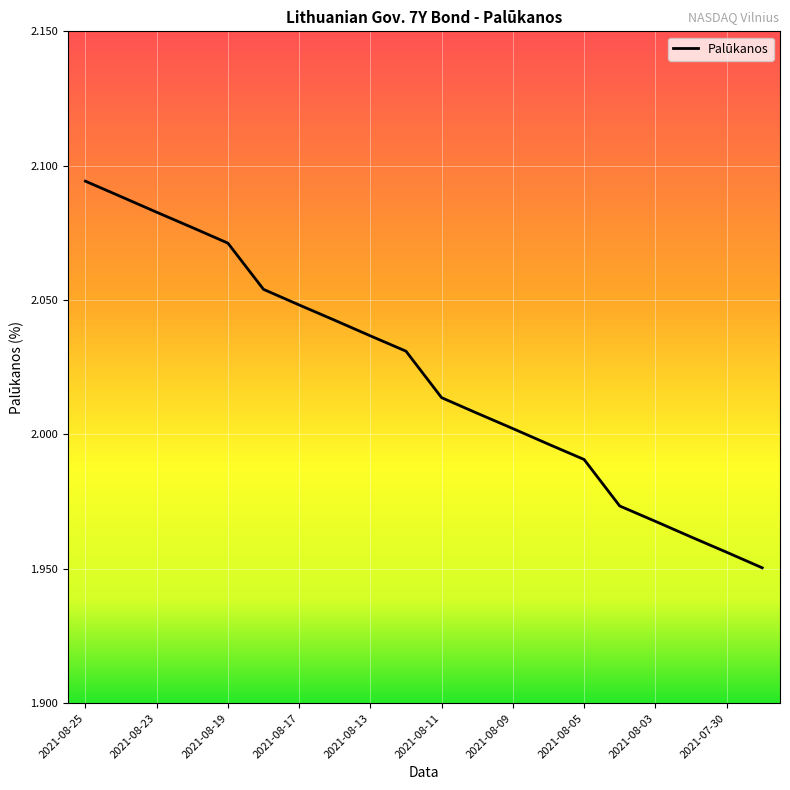

How many lines are shown in the chart?

1